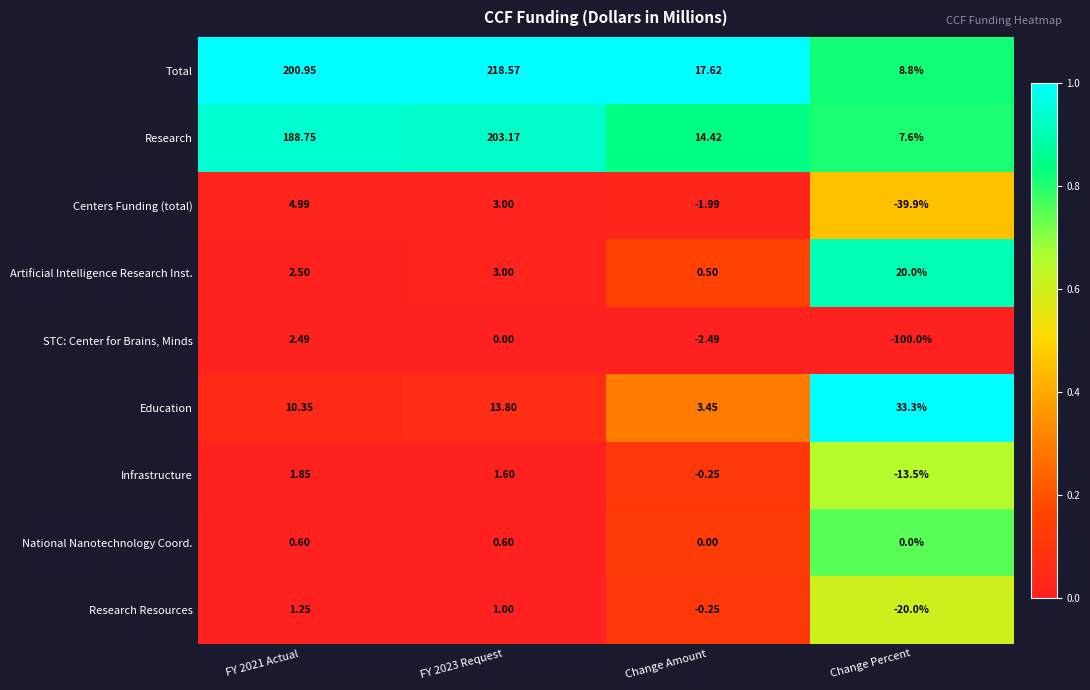

List the series in order of their peak value, lowest first.

National Nanotechnology Coord., Research Resources, Infrastructure, STC: Center for Brains, Minds, Centers Funding (total), Artificial Intelligence Research Inst., Education, Research, Total